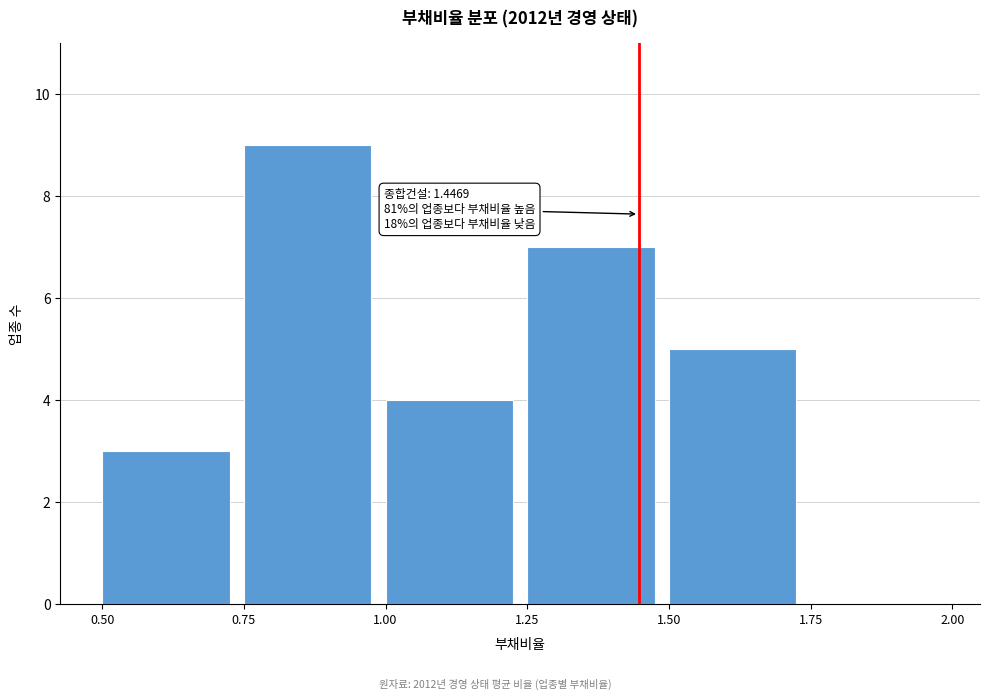

Which range on the x-axis has the tallest bar?

0.75 to 1.00